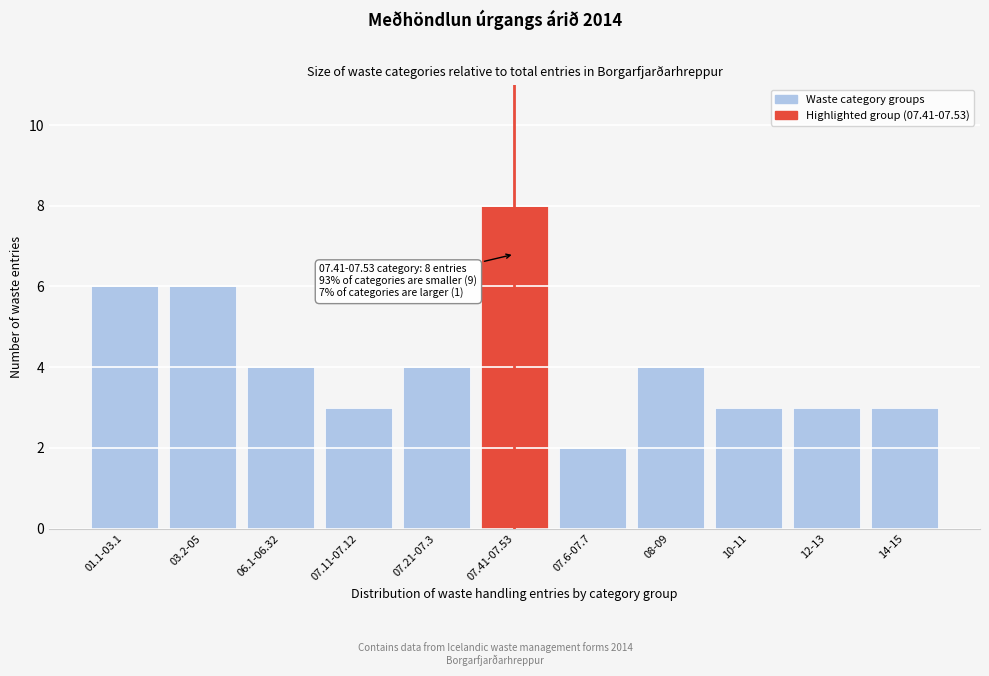

Reading right to left, extract all data points from this chart.

3	3	3	4	2	8	4	3	4	6	6